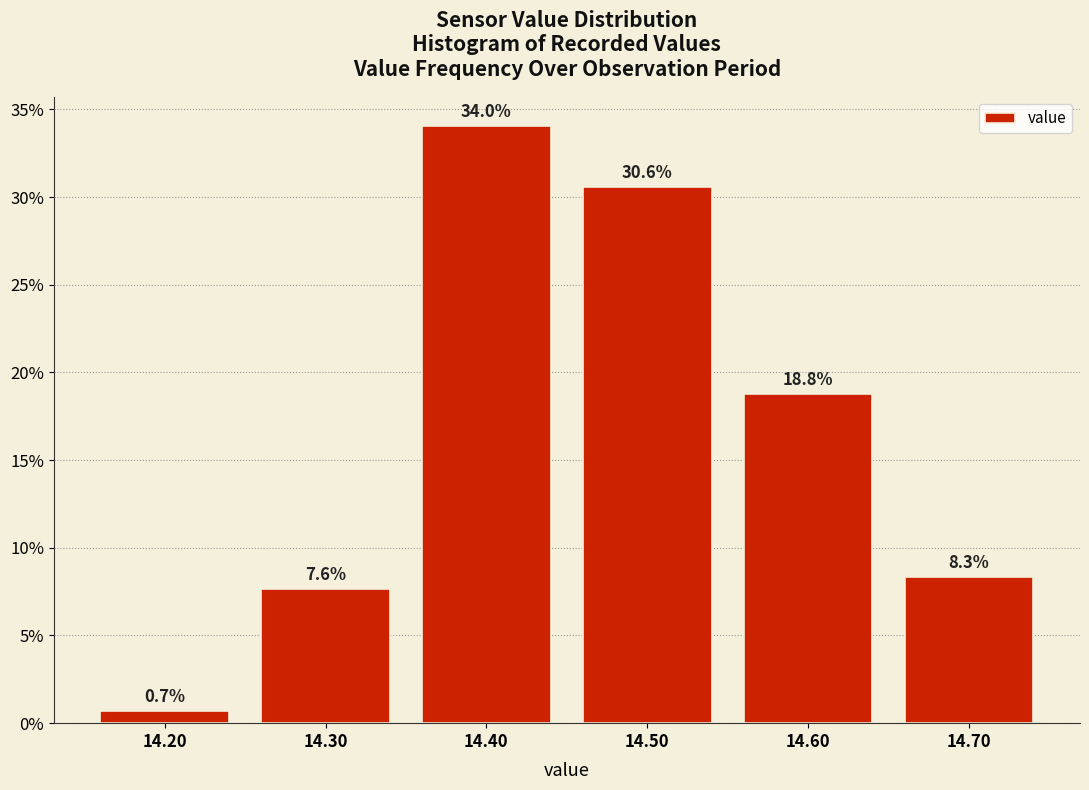

Reading left to right, list every bar in this chart as the range it spans on the x-axis followed by its height.

14.15 to 14.25: 0.7
14.25 to 14.35: 7.6
14.35 to 14.45: 34.0
14.45 to 14.55: 30.6
14.55 to 14.65: 18.8
14.65 to 14.75: 8.3